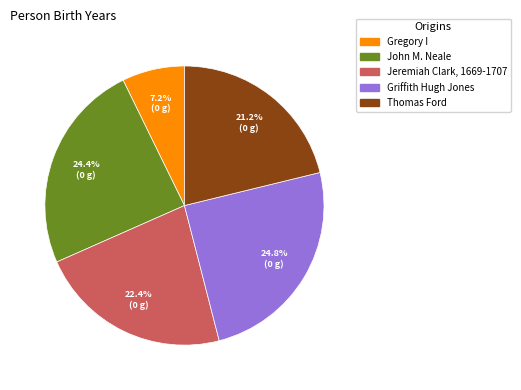

What is the total percentage of Jeremiah Clark, 1669-1707 and John M. Neale?

46.8%